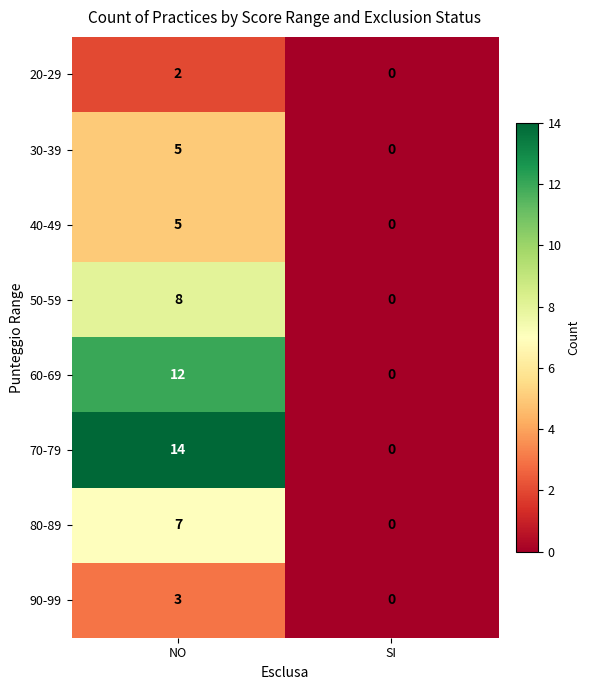

Count the number of categories in the chart.

2